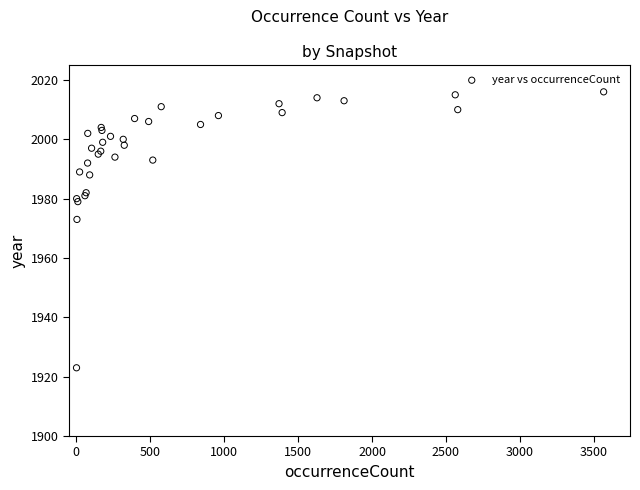

What Y value in the scatter plot is closest to 1969?

1973